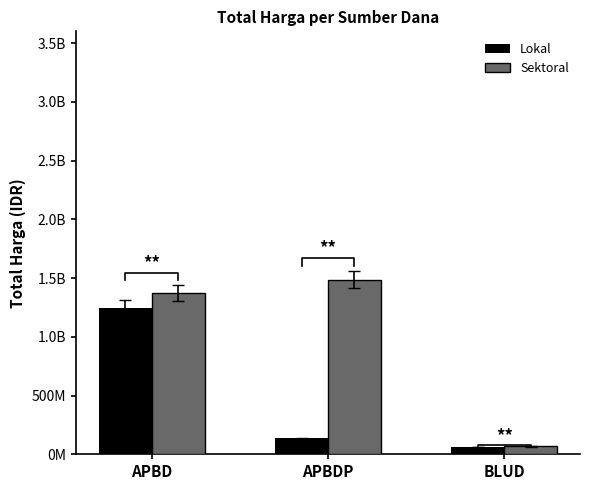

What is the total value across all series at APBD?

2623786025